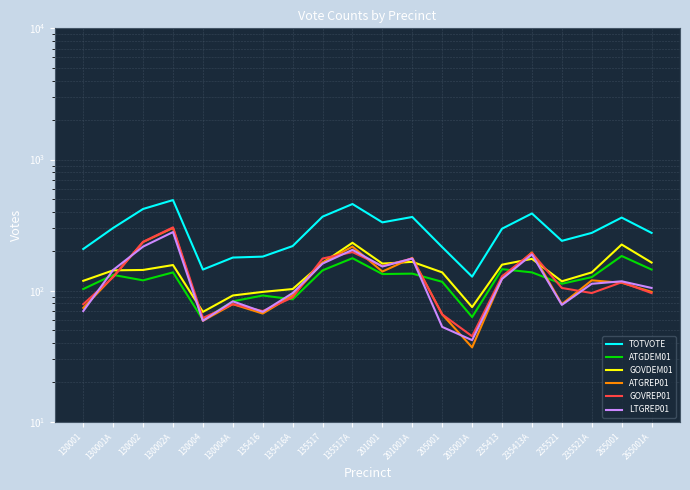

What position from the left is 201001?

11